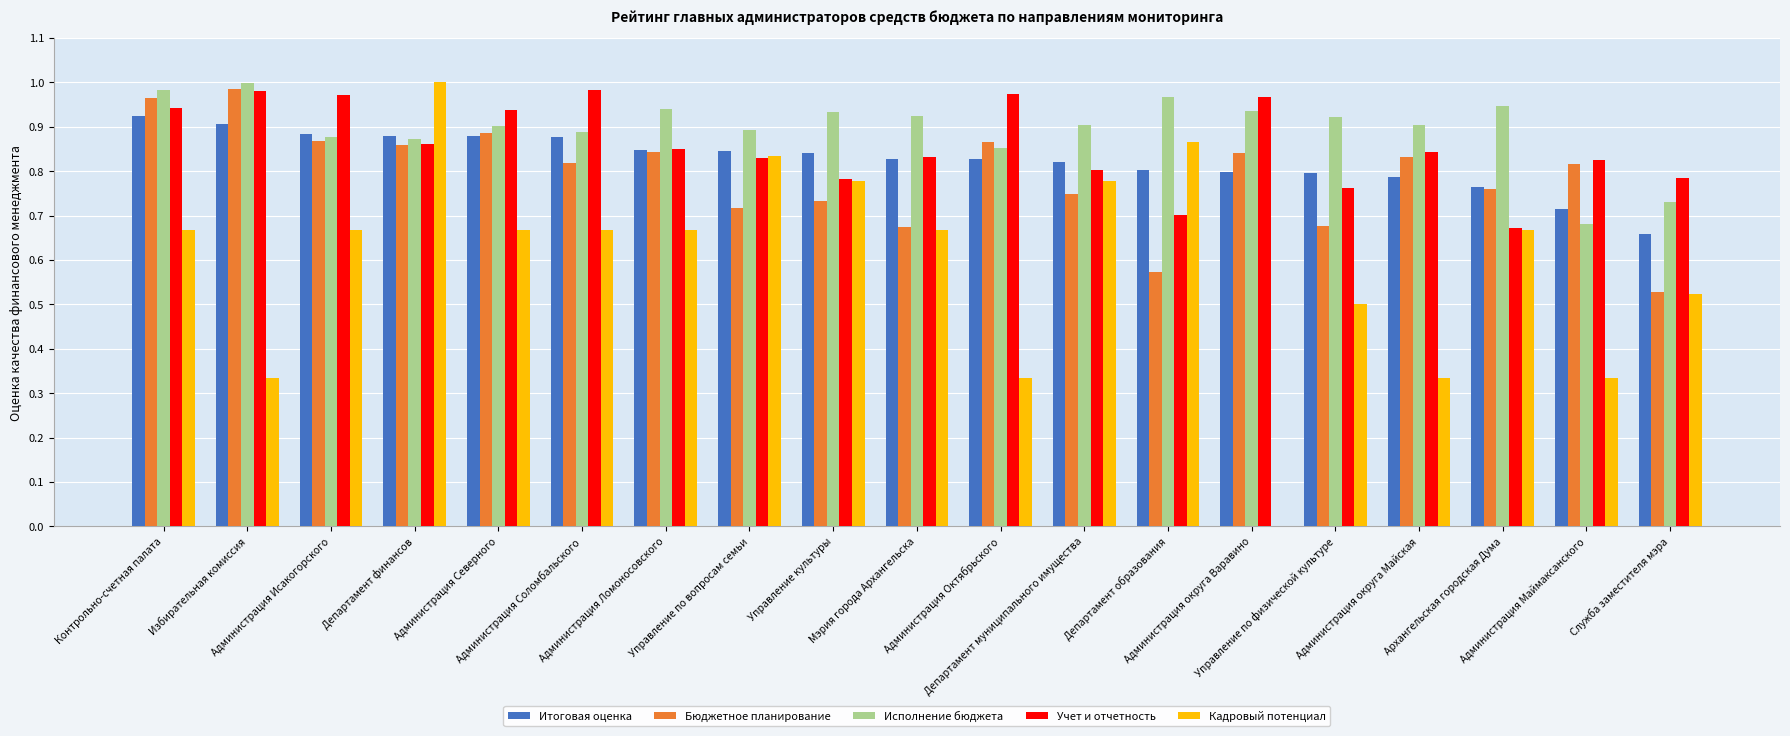

What is the sum of all Учет и отчетность values?

16.3